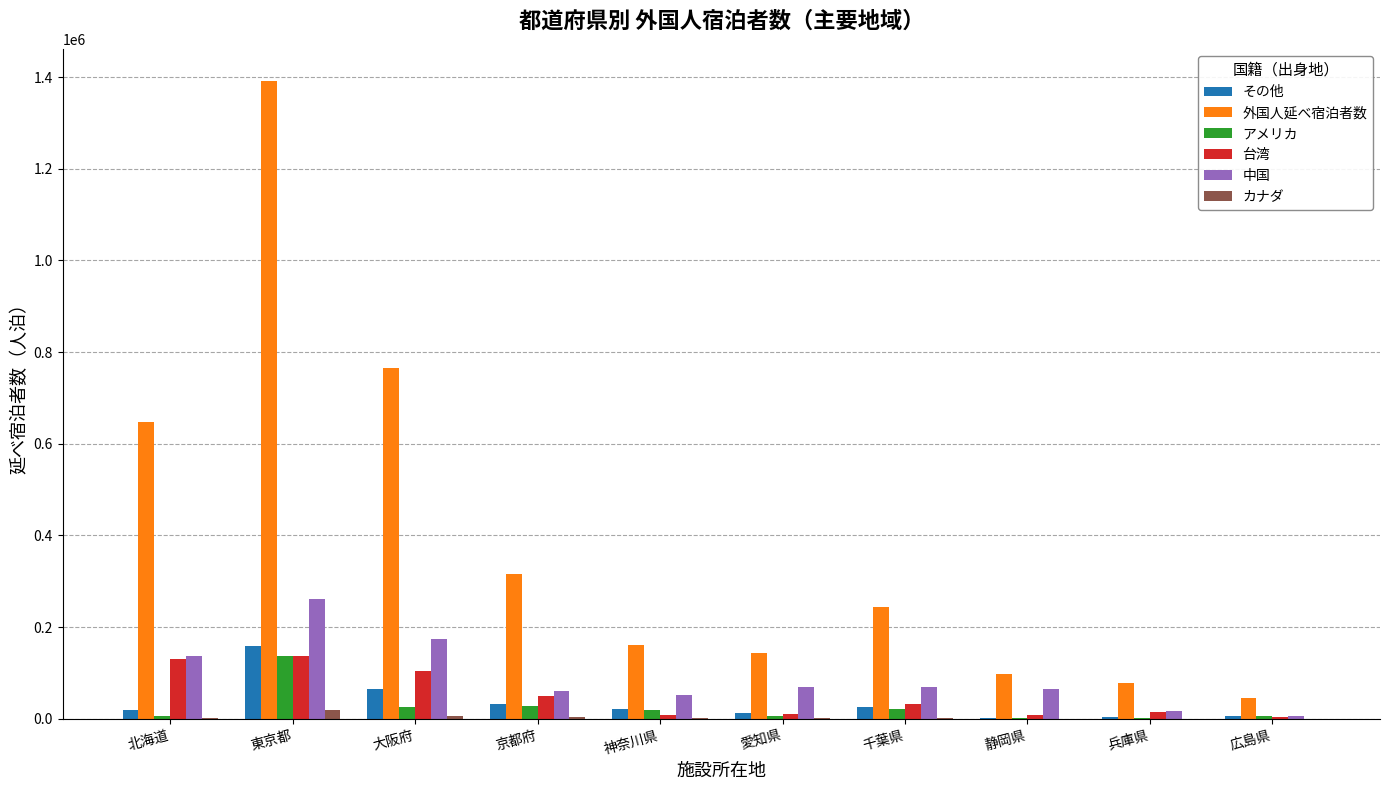

Which series has the largest total across all categories?

外国人延べ宿泊者数